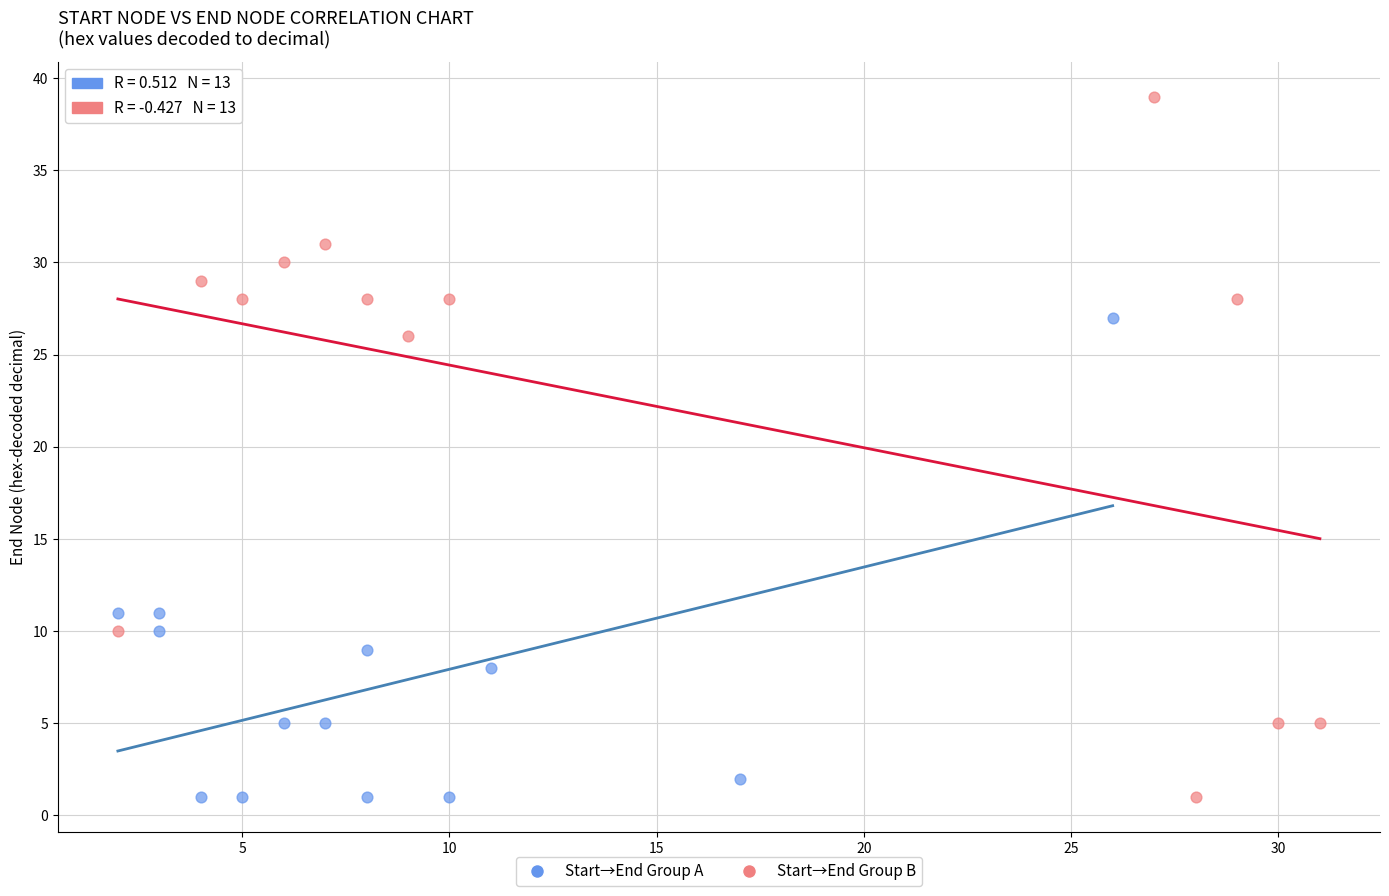

Which series reaches the maximum Y coordinate?

Start→End Group B